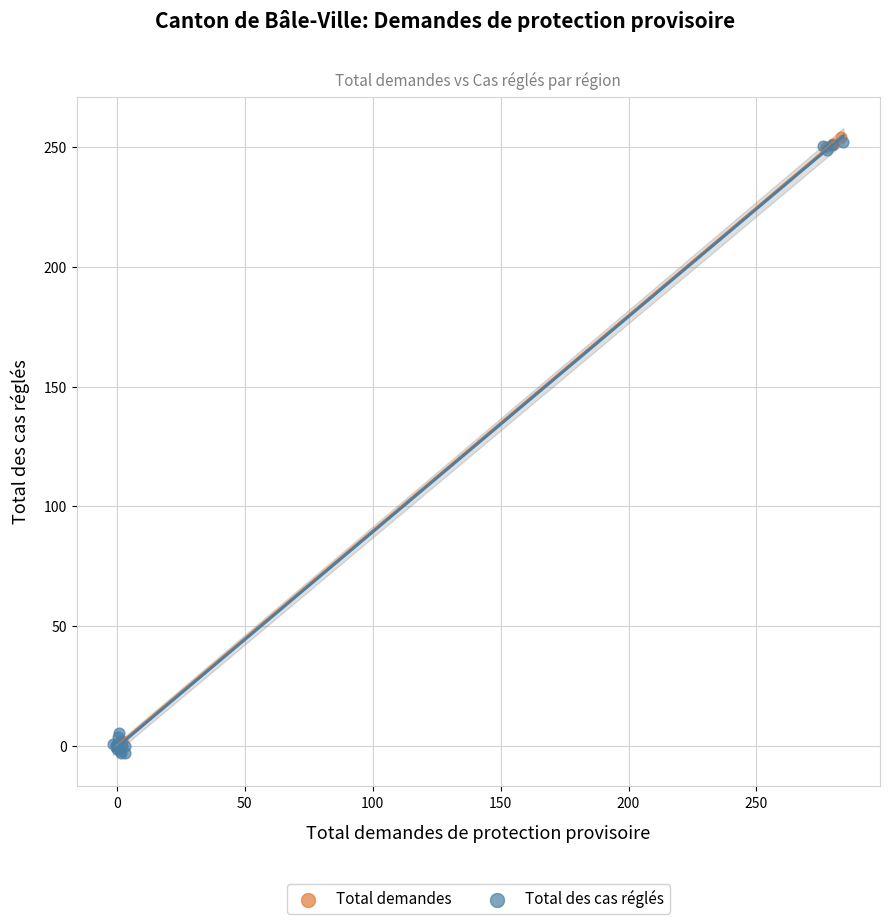

What are all the series names shown in the legend?

Total demandes, Total des cas réglés